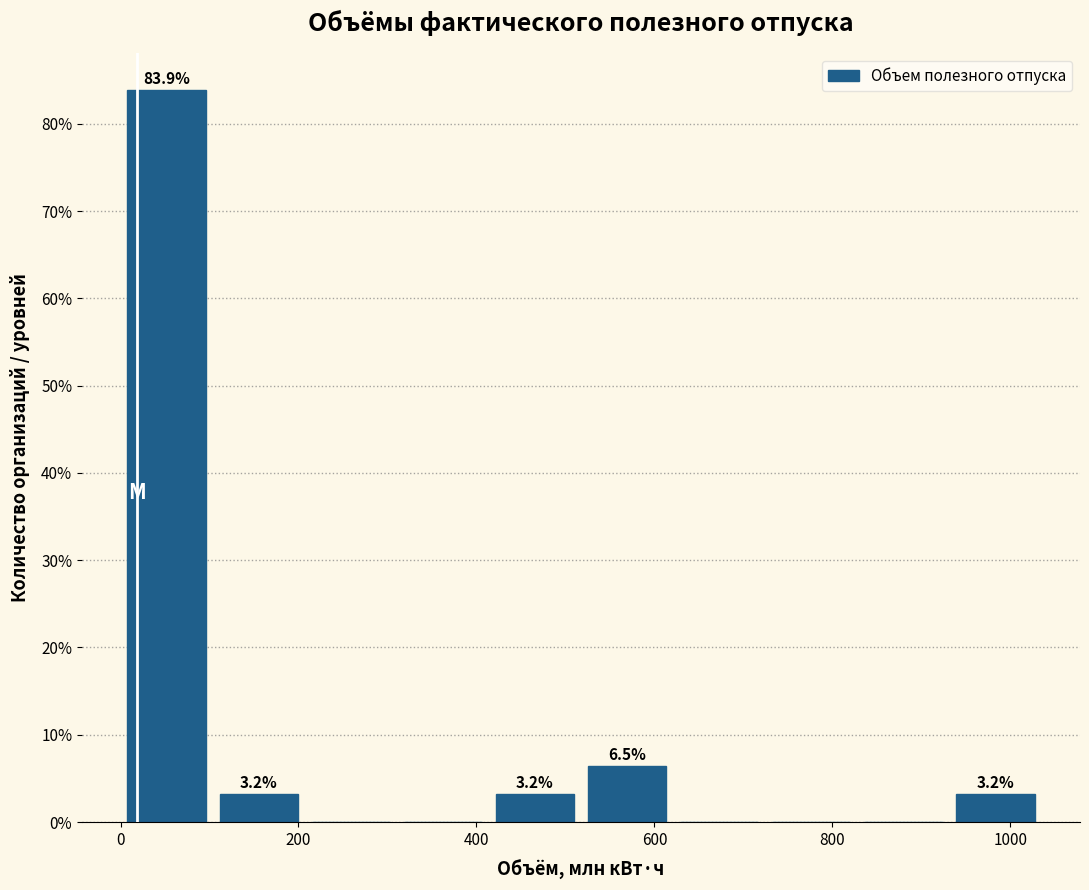

Which range on the x-axis has the tallest bar?

0 to 100